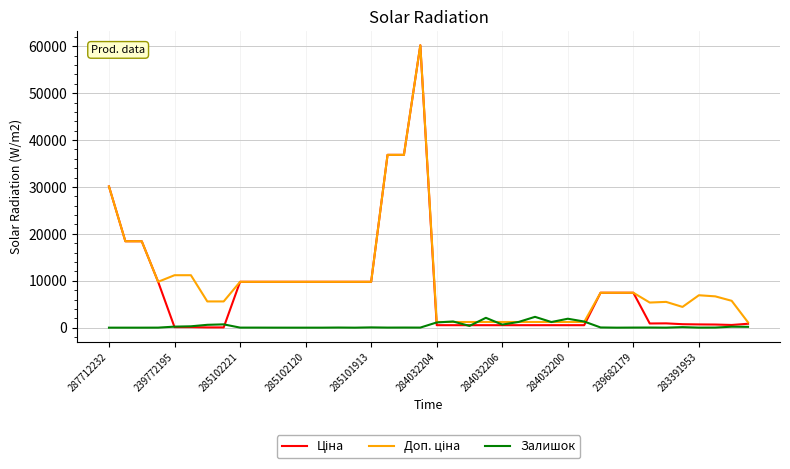

True or false: Доп. ціна and Залишок cross at least once.

True